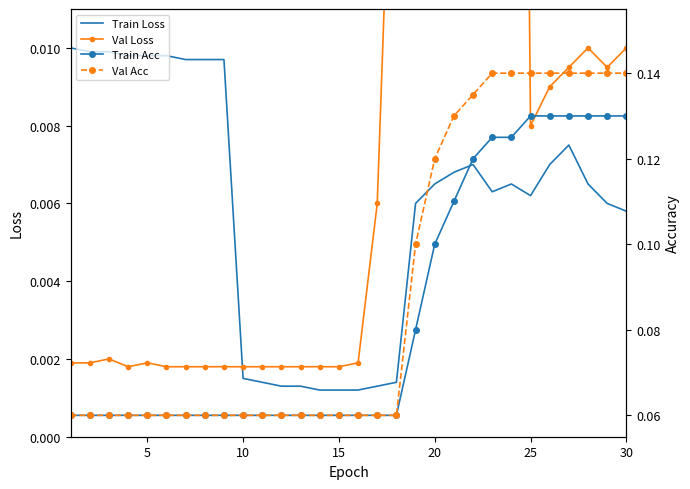

What are all the series names shown in the legend?

Train Loss, Val Loss, Train Acc, Val Acc